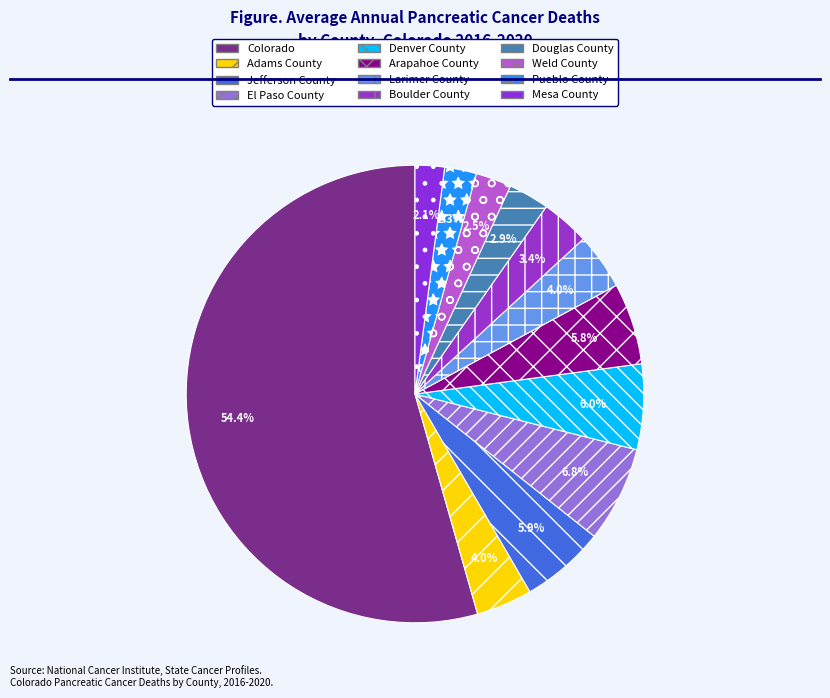

To the nearest percent, what portion does Pueblo County represent?

2%